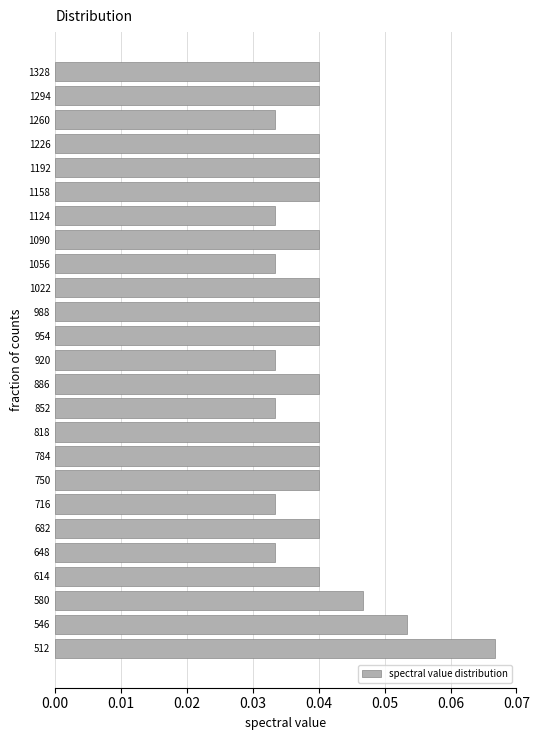

Which label corresponds to the largest value in the chart?

512